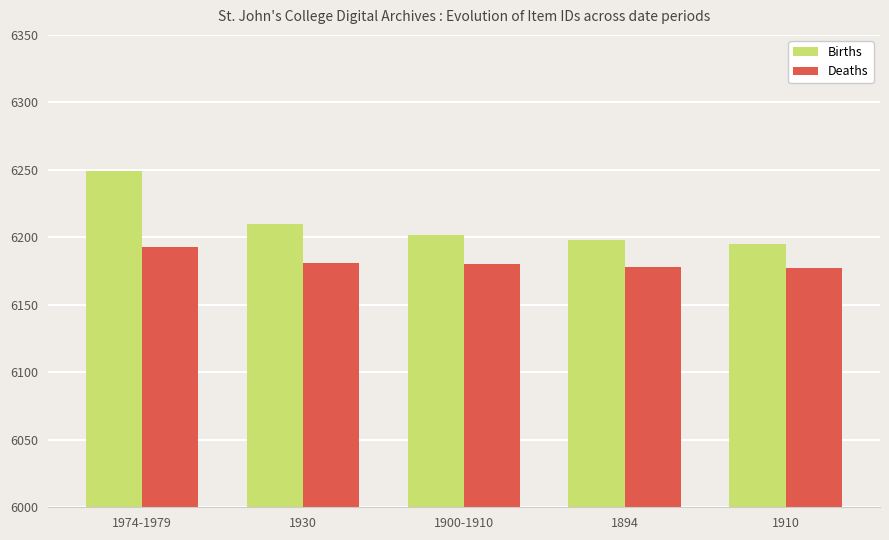

What is the difference between the highest and lowest values at 1974-1979?

56